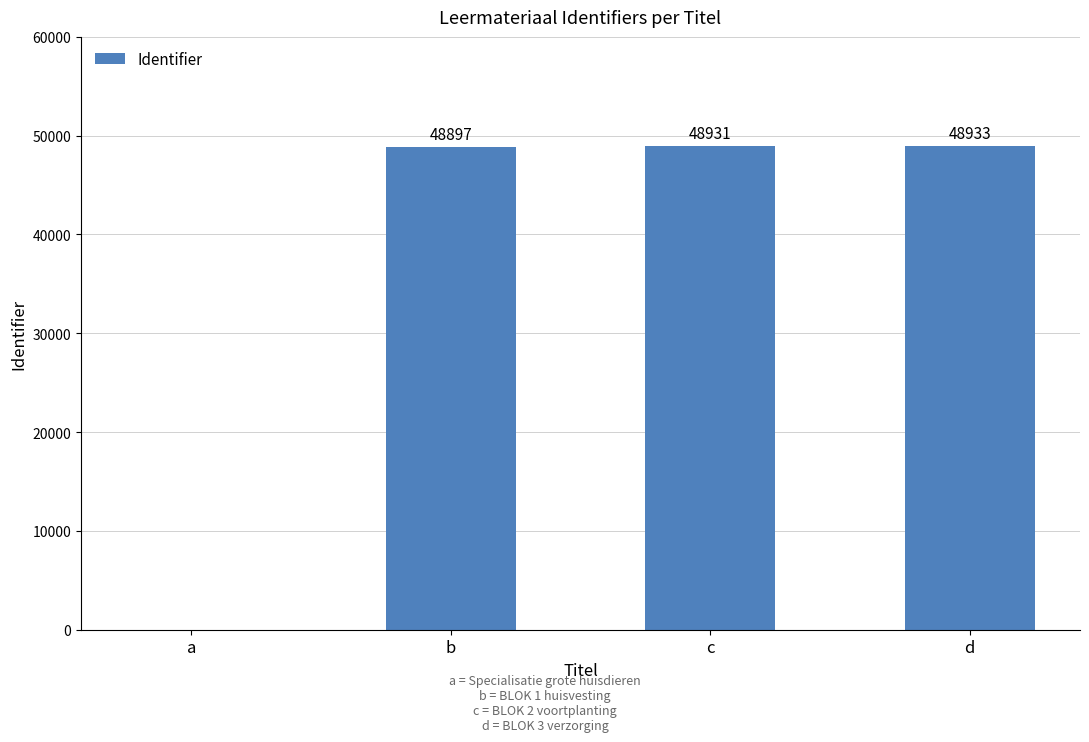

Reading left to right, what are all the values shown in this chart?

a=0	b=48897	c=48931	d=48933